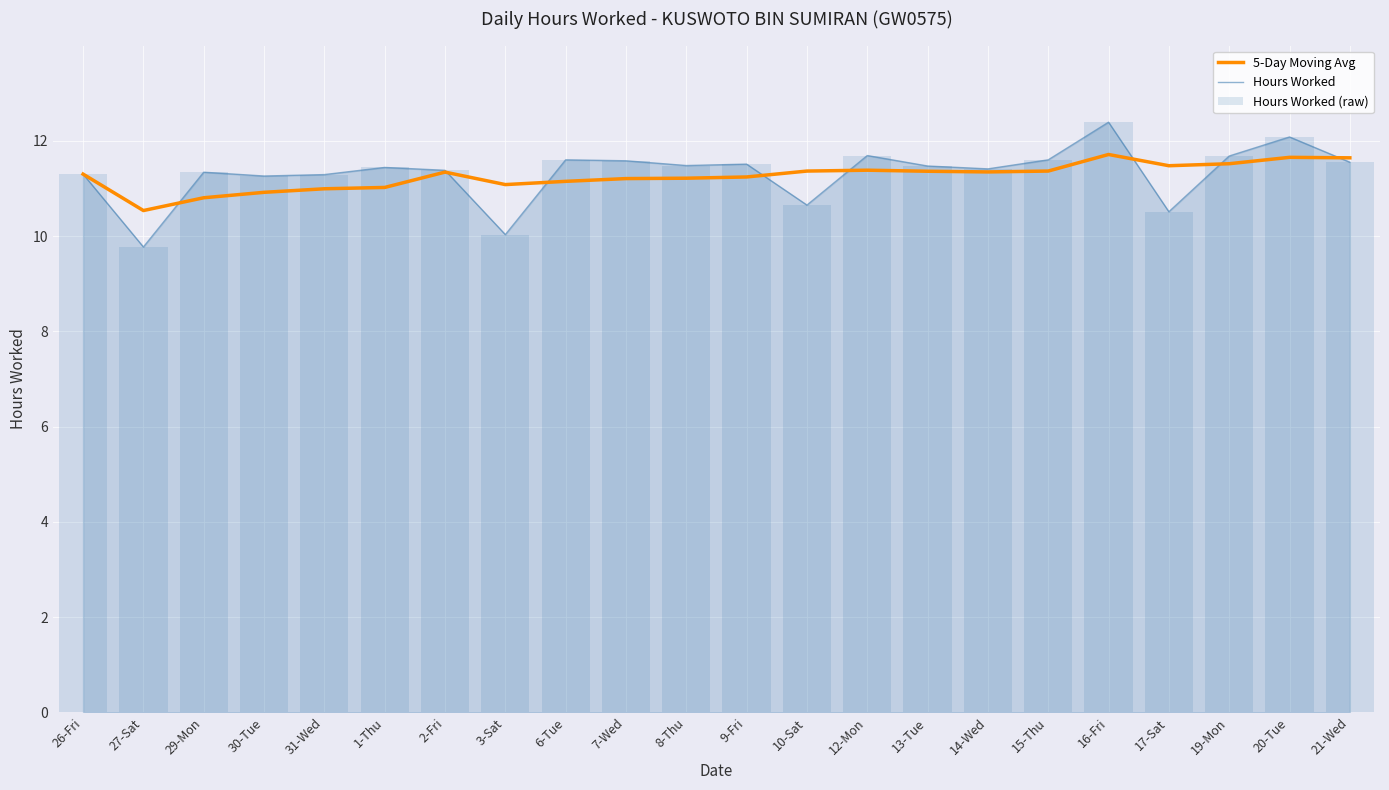

Are the bars grouped side by side (vs. stacked)?

Yes